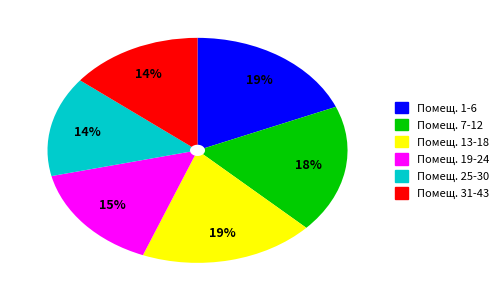

How many segments does this pie chart have?

6